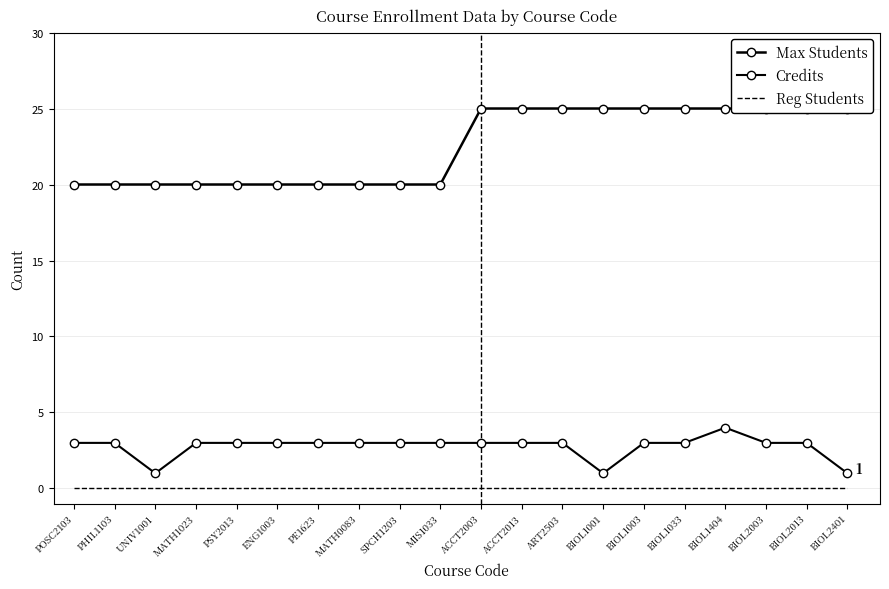

Where is Max Students nearest to the value 22?

POSC2103